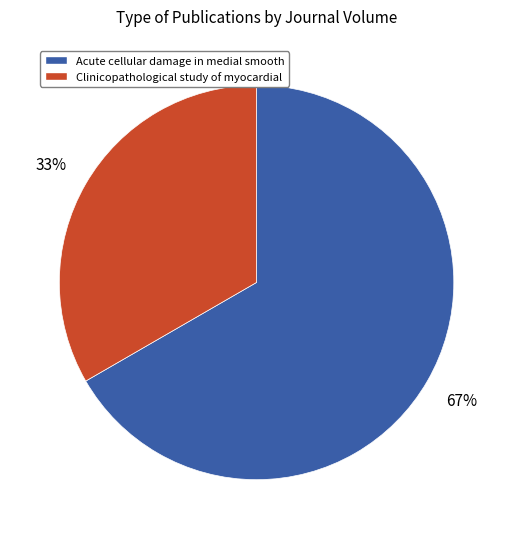

What is the majority slice?

Acute cellular damage in medial smooth